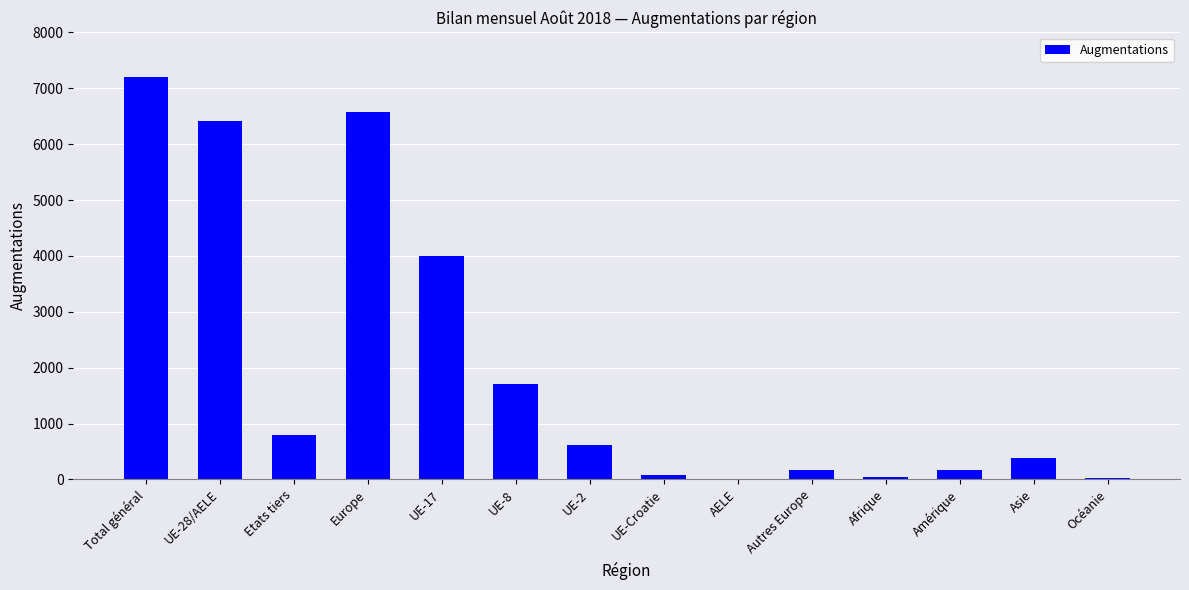

What is the change in value from UE-28/AELE to UE-2?

-5796